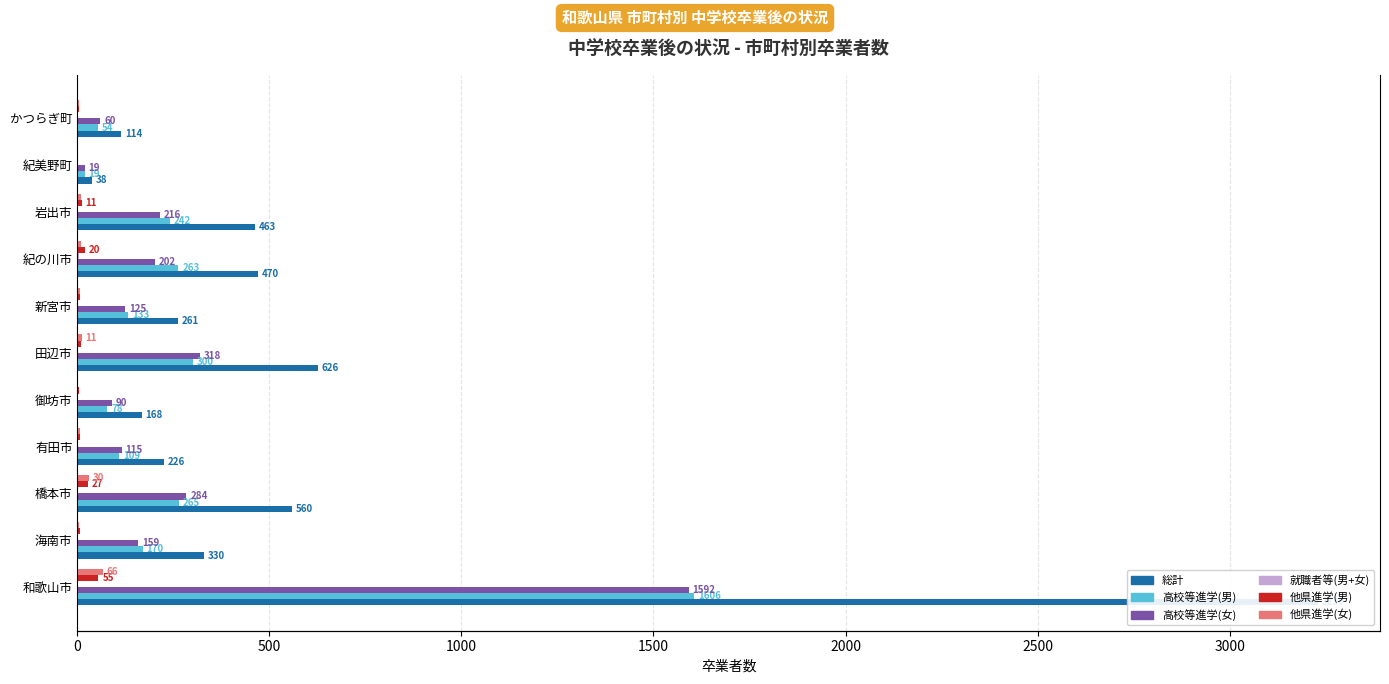

What position from the left is 海南市?

2